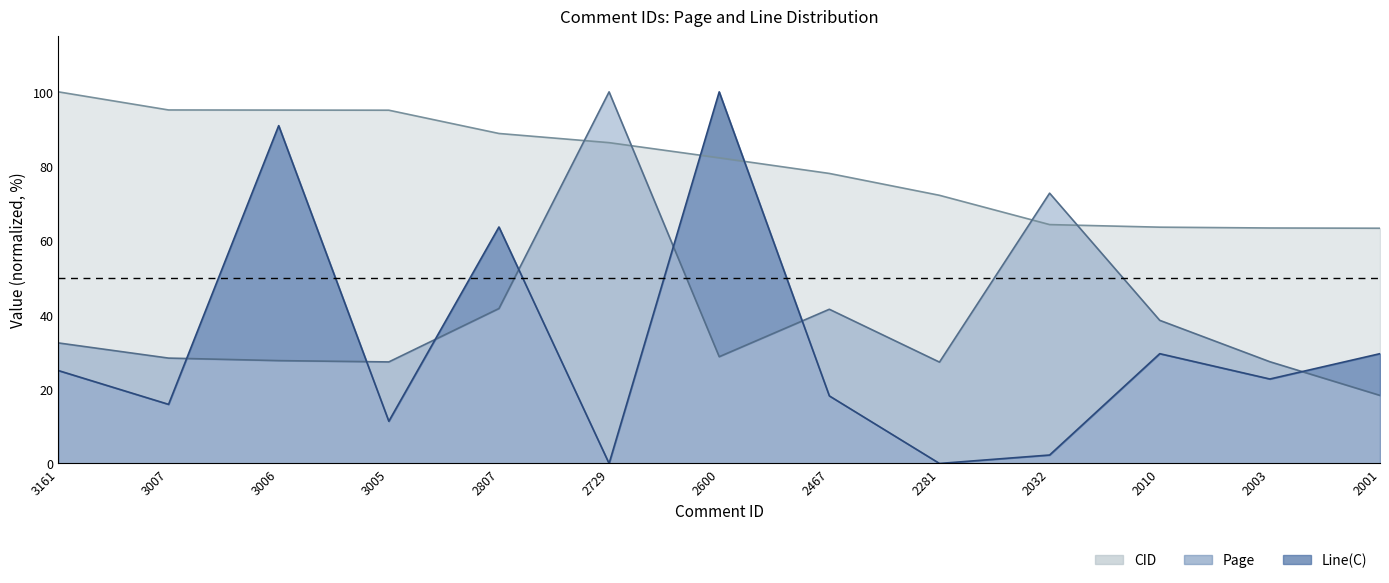

Which category has the lowest value in the Line(C) series?

2729